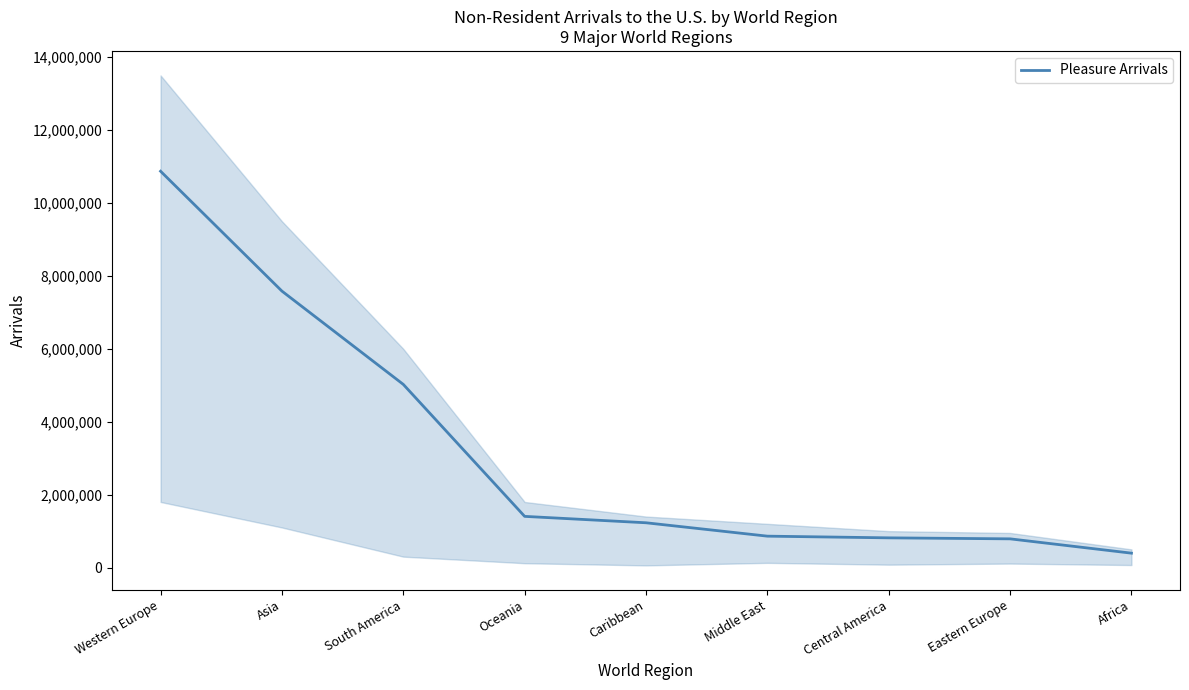

What is the approximate value at Middle East, to the nearest 100?

862300